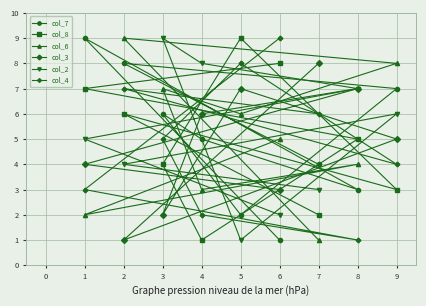

How many interior local peaks does the col_3 series have?

2